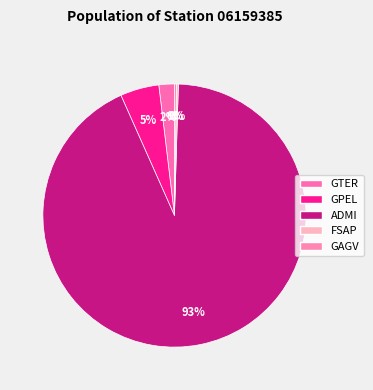

Rank the categories by value from highest to lowest.

ADMI, GPEL, GTER, FSAP, GAGV